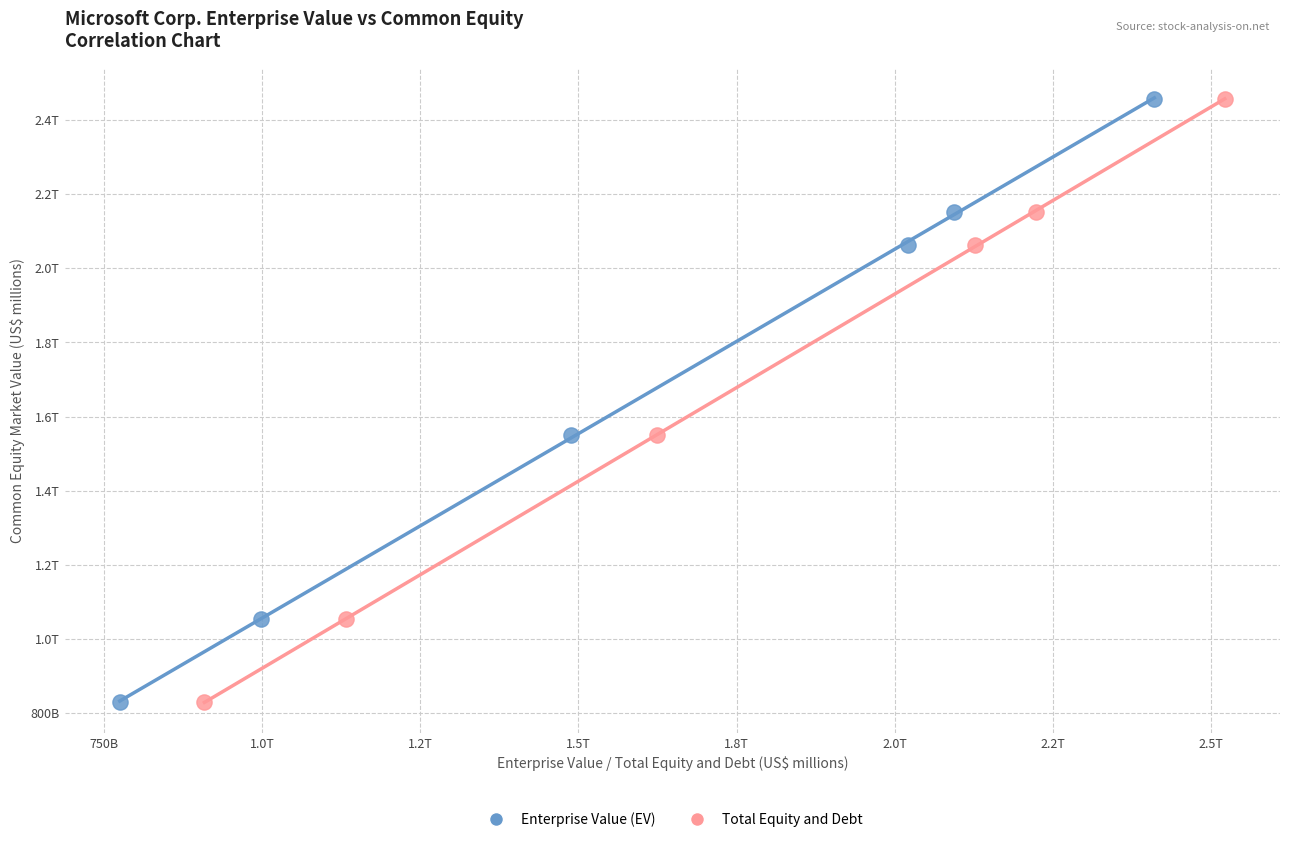

What are all the series names shown in the legend?

Enterprise Value (EV), Total Equity and Debt